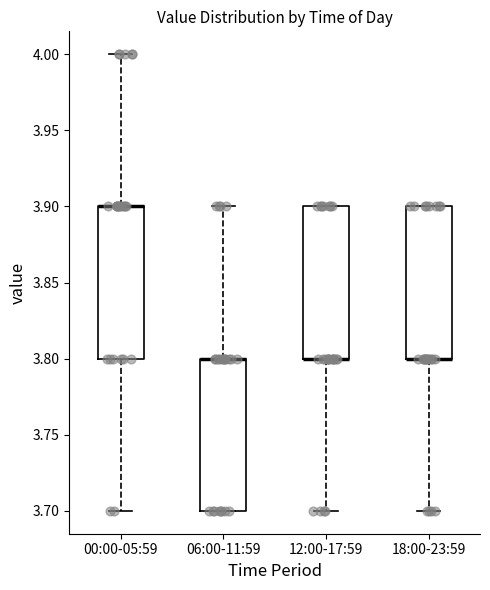

Reading left to right, read every box against the y-axis: the position of its median line, the range the box covers, and the ends of its whiskers. The values are not printed on the chart, so give them approximately, as read against the axis.

00:00-05:59: median 3.9 (drawn on the box's upper edge), box 3.8 to 3.9, whiskers 3.7 to 4.0
06:00-11:59: median 3.8 (drawn on the box's upper edge), box 3.7 to 3.8, whiskers 3.7 to 3.9
12:00-17:59: median 3.8 (drawn on the box's lower edge), box 3.8 to 3.9, whiskers 3.7 to 3.9
18:00-23:59: median 3.8 (drawn on the box's lower edge), box 3.8 to 3.9, whiskers 3.7 to 3.9